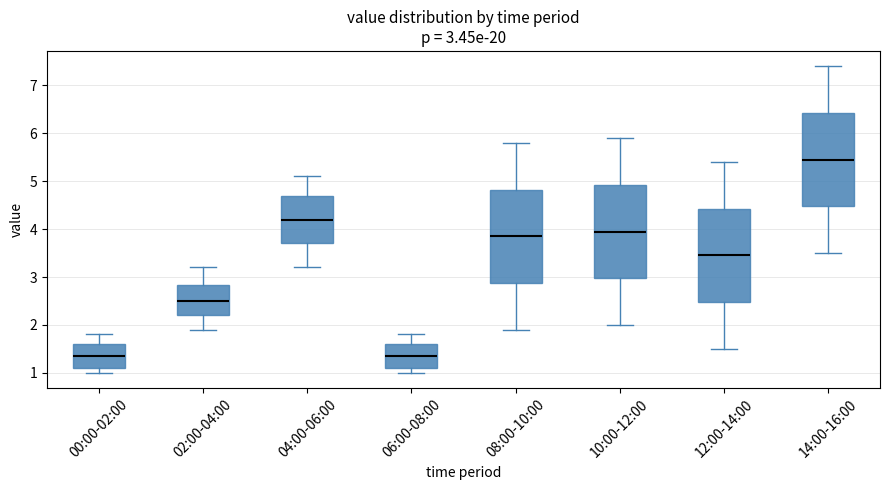

Which box's median line is the highest?

14:00-16:00